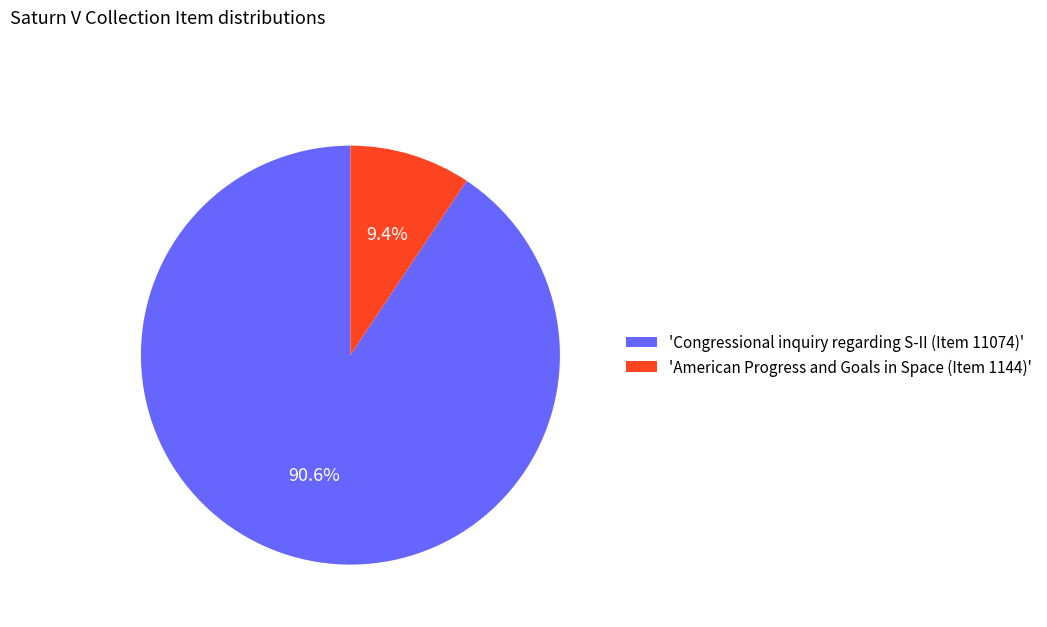

Which slice is the largest?

'Congressional inquiry regarding S-II (Item 11074)'